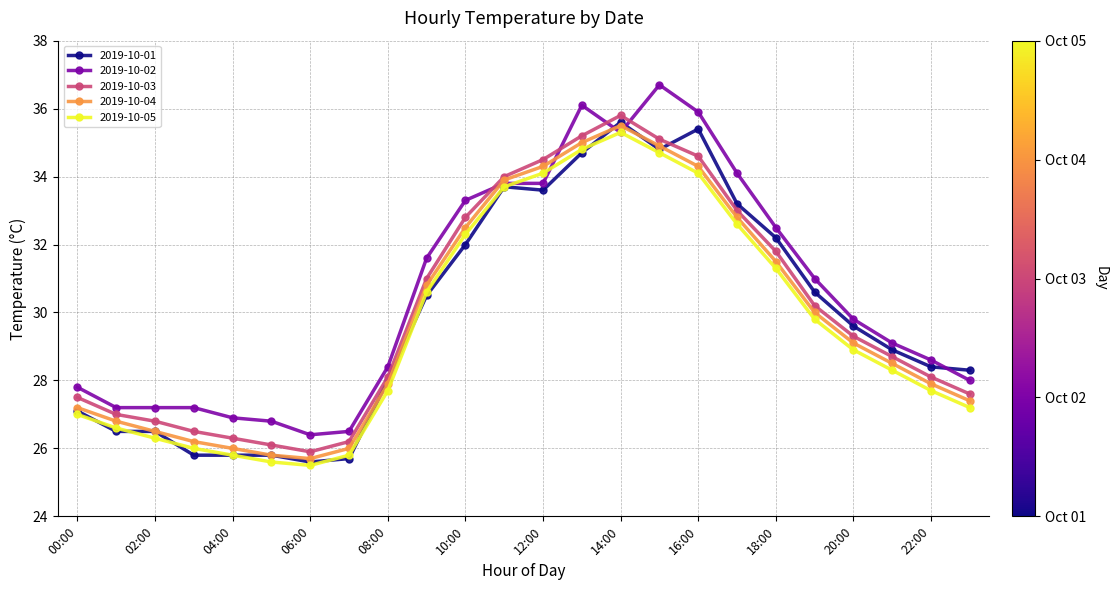

True or false: 2019-10-05 and 2019-10-03 intersect in this chart.

False